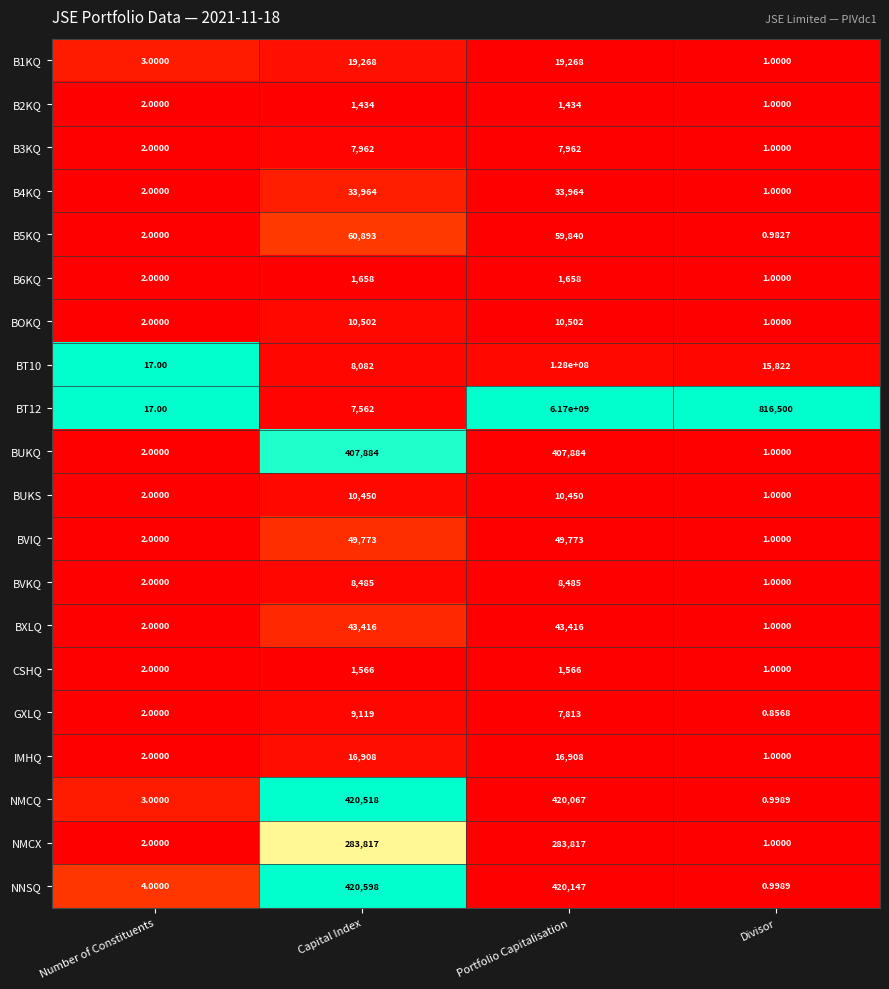

List the series in order of their peak value, highest first.

BT12, BT10, NNSQ, NMCQ, BUKQ, NMCX, B5KQ, BVIQ, BXLQ, B4KQ, B1KQ, IMHQ, BOKQ, BUKS, GXLQ, BVKQ, B3KQ, B6KQ, CSHQ, B2KQ